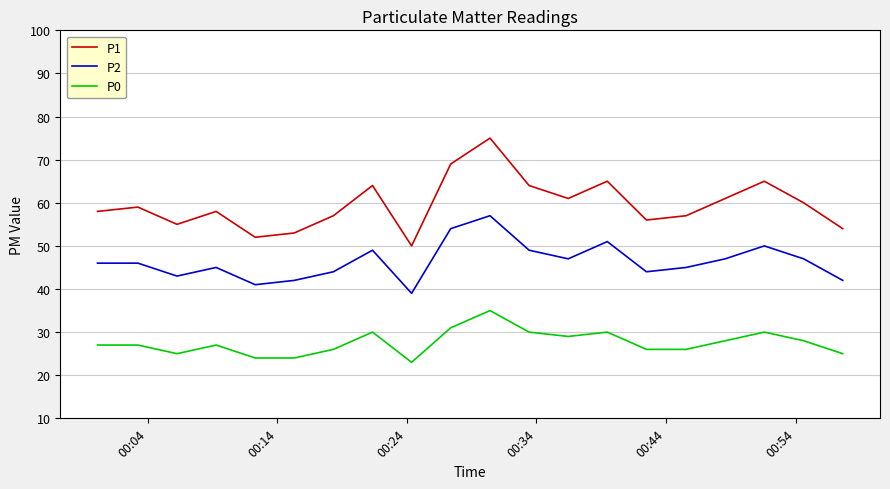

What are all the series names shown in the legend?

P1, P2, P0